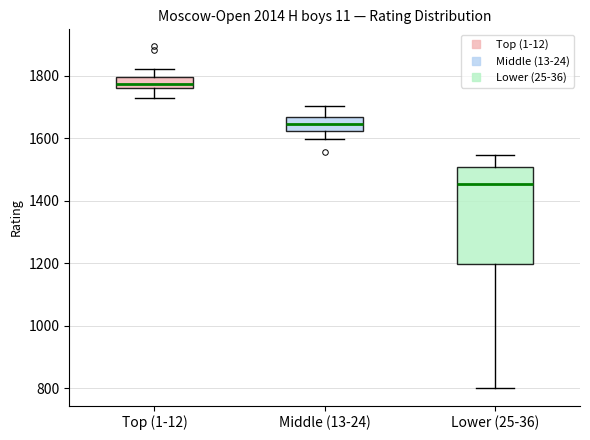

Comparing the boxes themselves (not the whiskers), which one is the tallest?

Lower (25-36)